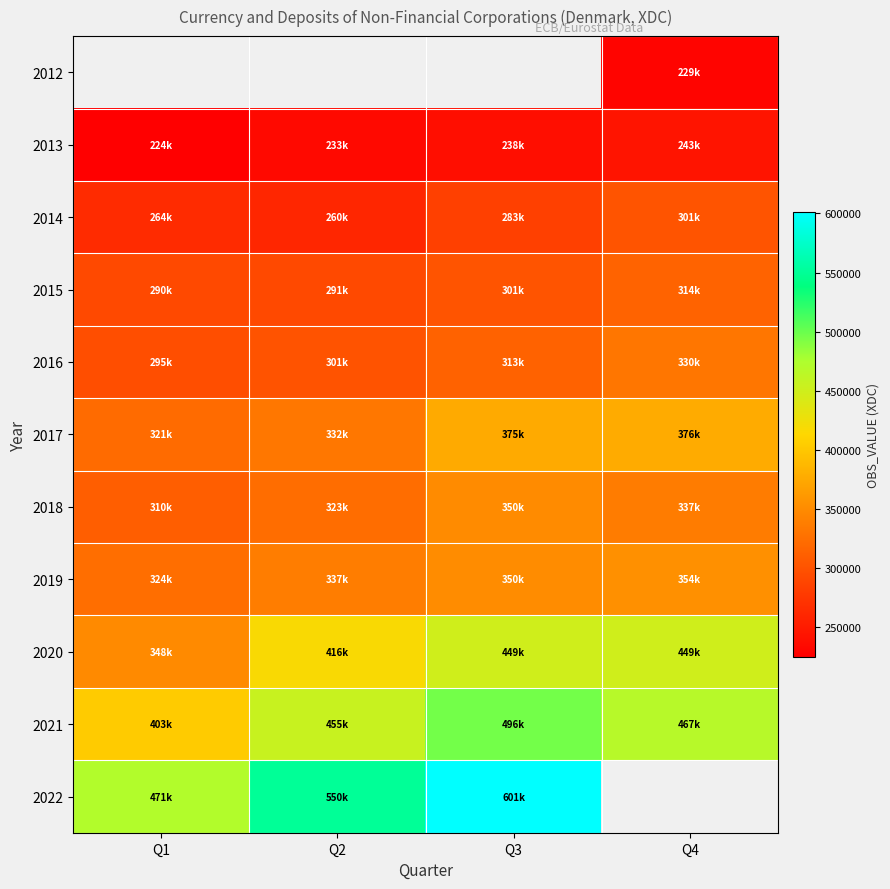

What is the sum of all 2014 values?

1110238.0